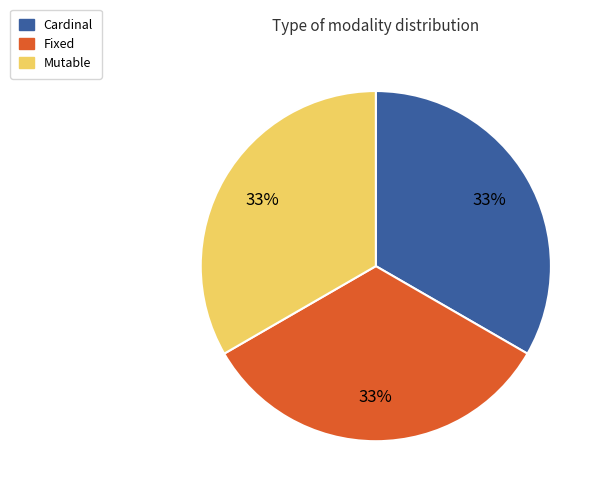

To the nearest percent, what is the average slice percentage?

33%